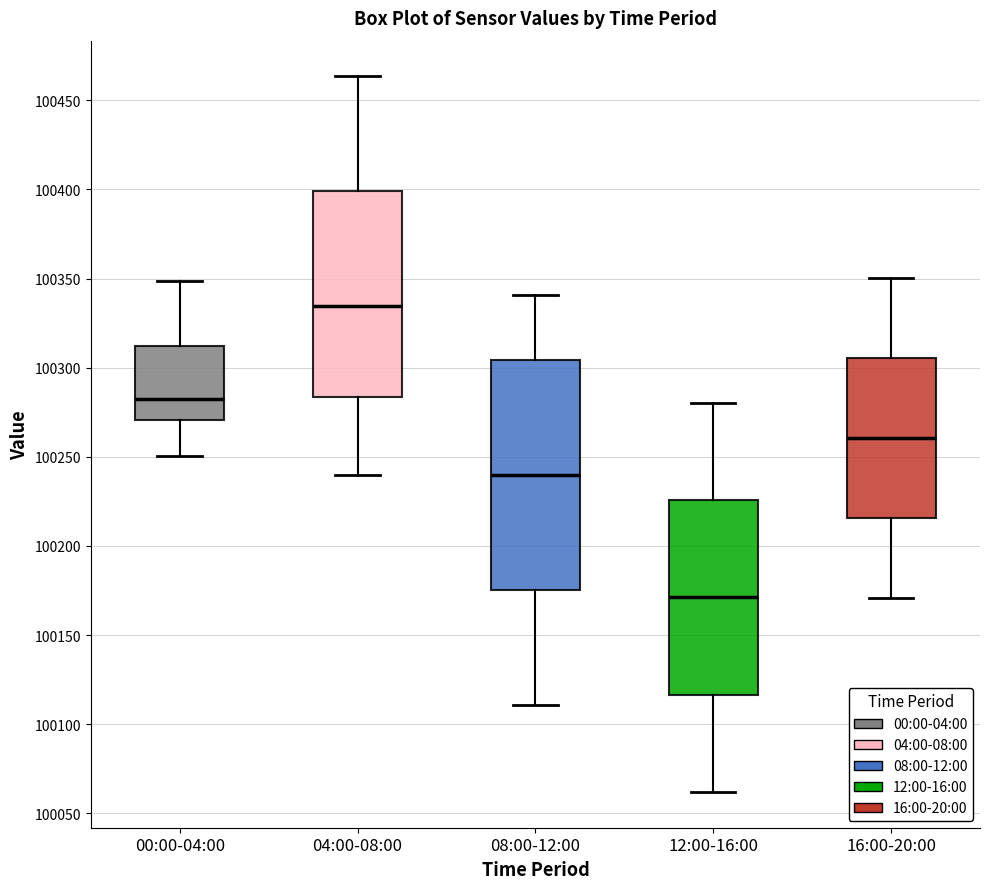

Reading left to right, transcribe this box plot: for each box, give where its median line is, the range the box spans, and where its two whiskers end, as read against the y-axis. The values are not printed on the chart, so give them approximately, as read against the axis.

00:00-04:00: median 100280, box 100270 to 100310, whiskers 100250 to 100350
04:00-08:00: median 100335, box 100285 to 100400, whiskers 100240 to 100465
08:00-12:00: median 100240, box 100175 to 100305, whiskers 100110 to 100340
12:00-16:00: median 100170, box 100115 to 100225, whiskers 100060 to 100280
16:00-20:00: median 100260, box 100215 to 100305, whiskers 100170 to 100350